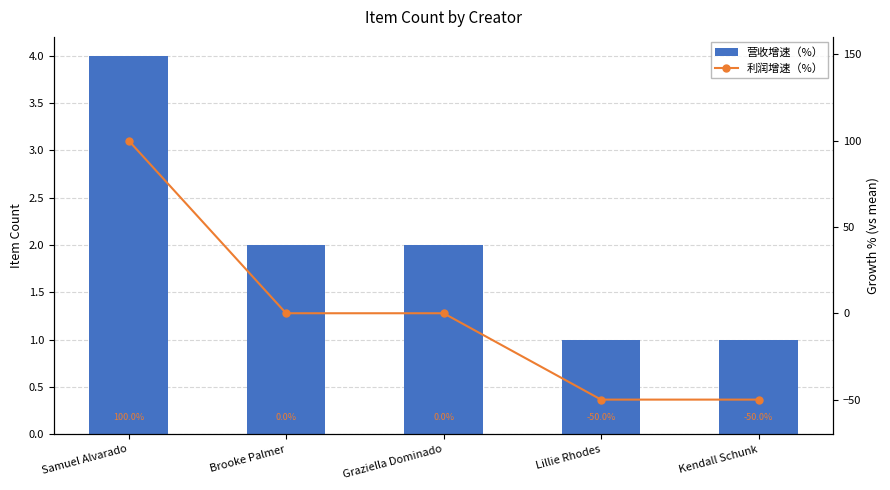

Count the number of categories in the chart.

5